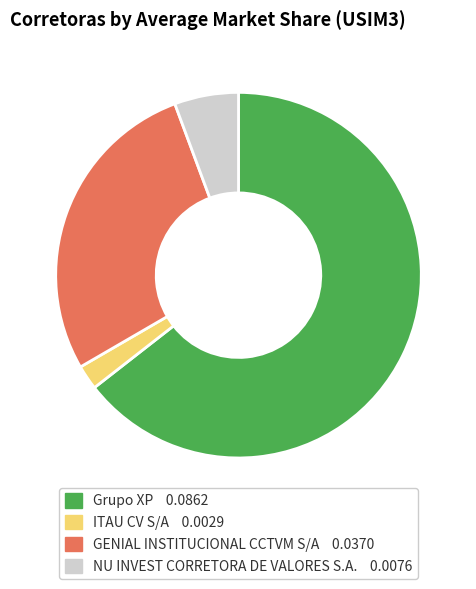

What is the smallest slice in the pie chart?

ITAU CV S/A